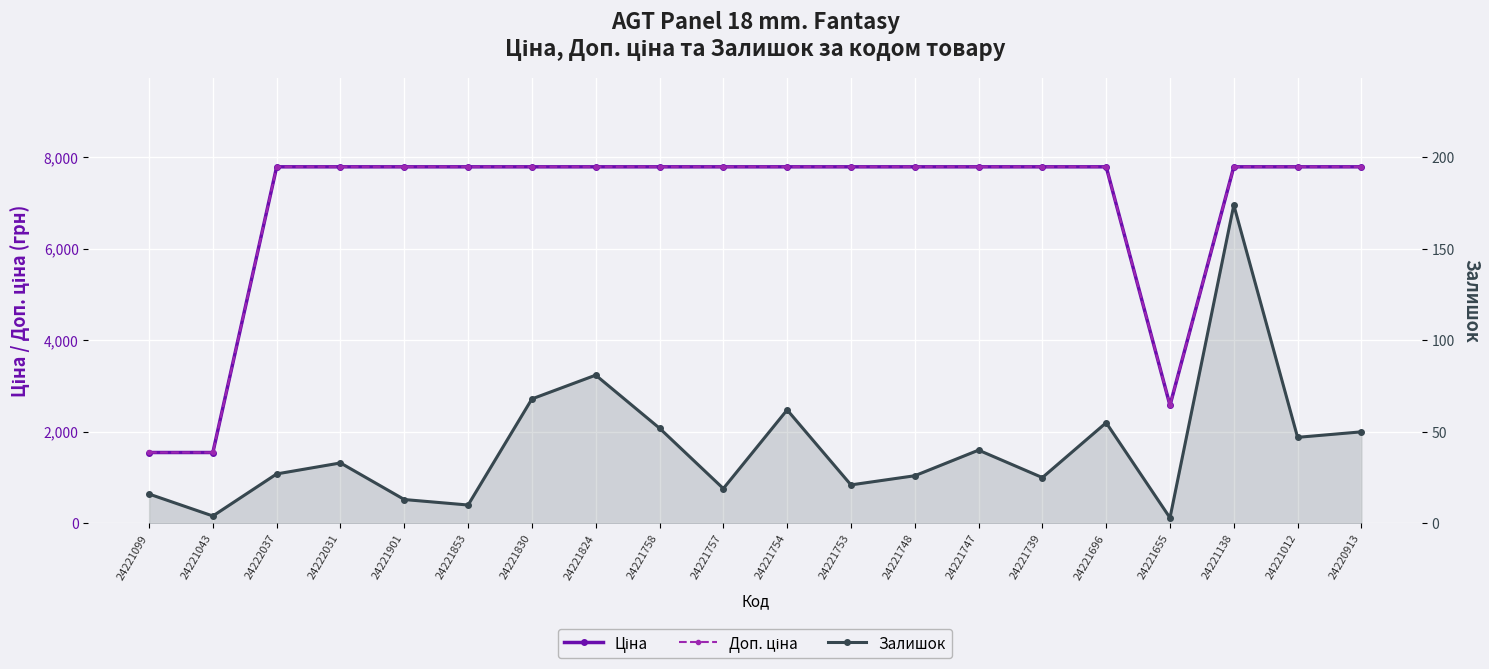

True or false: Залишок has a value of 20.0 at 24221901.

False